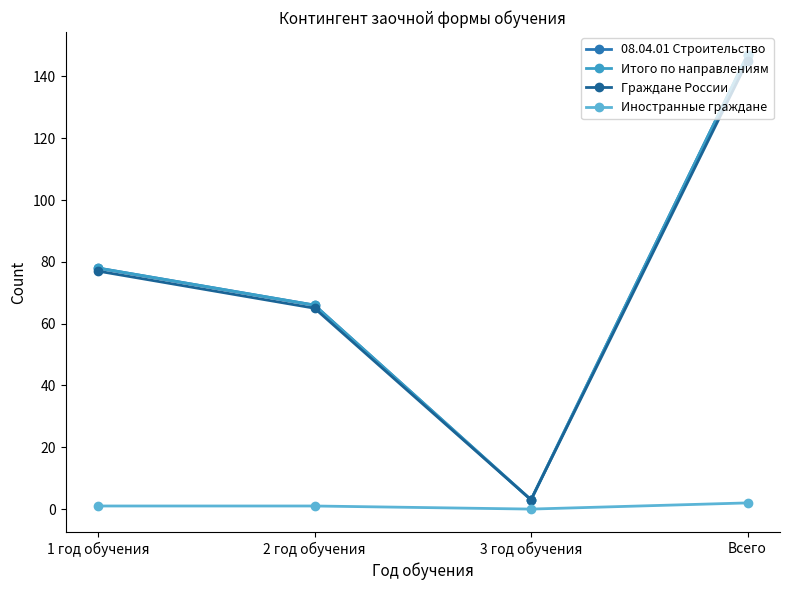

Is this an area chart (filled region under the line)?

No